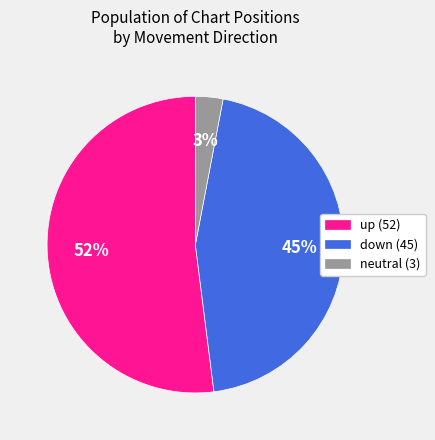

To the nearest percent, what percentage of the pie is up (52)?

52%